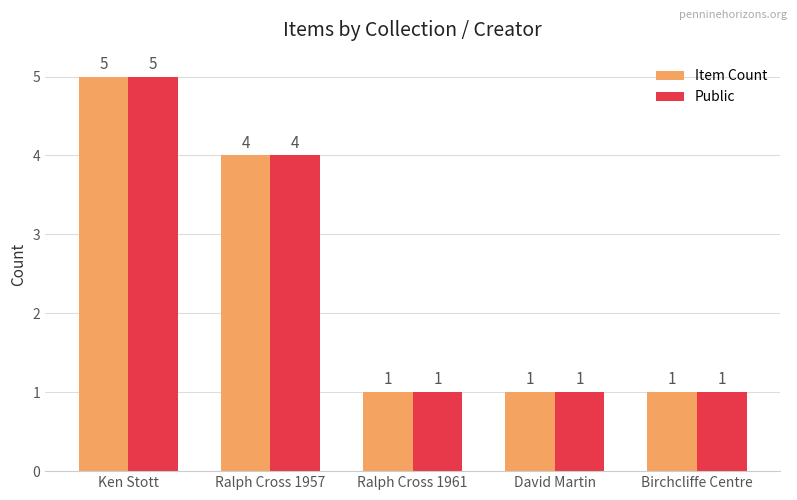

What is the highest value of the Item Count series?

5